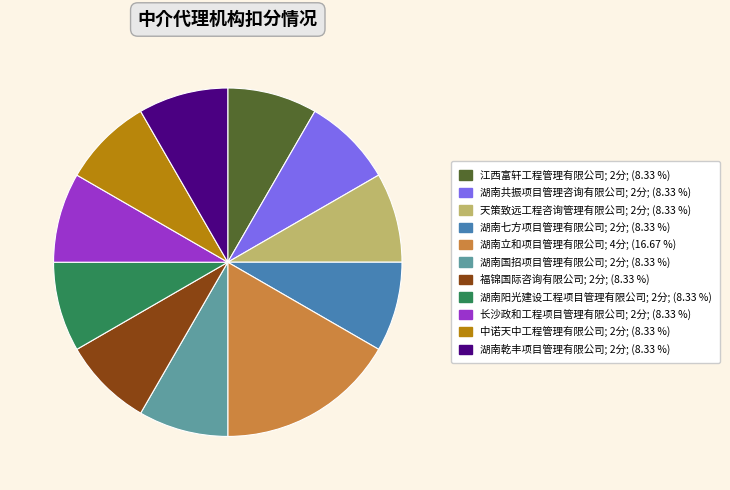

Which category has the biggest portion of the pie?

湖南立和项目管理有限公司